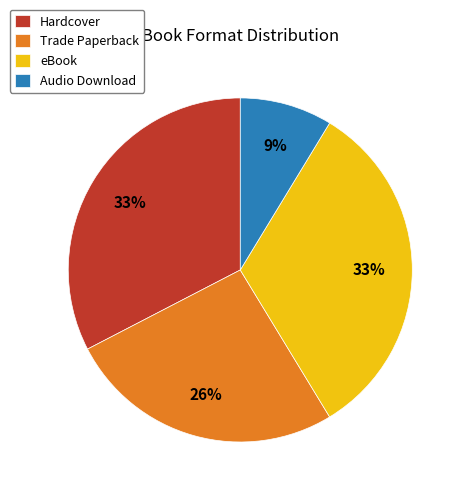

How many segments does this pie chart have?

4